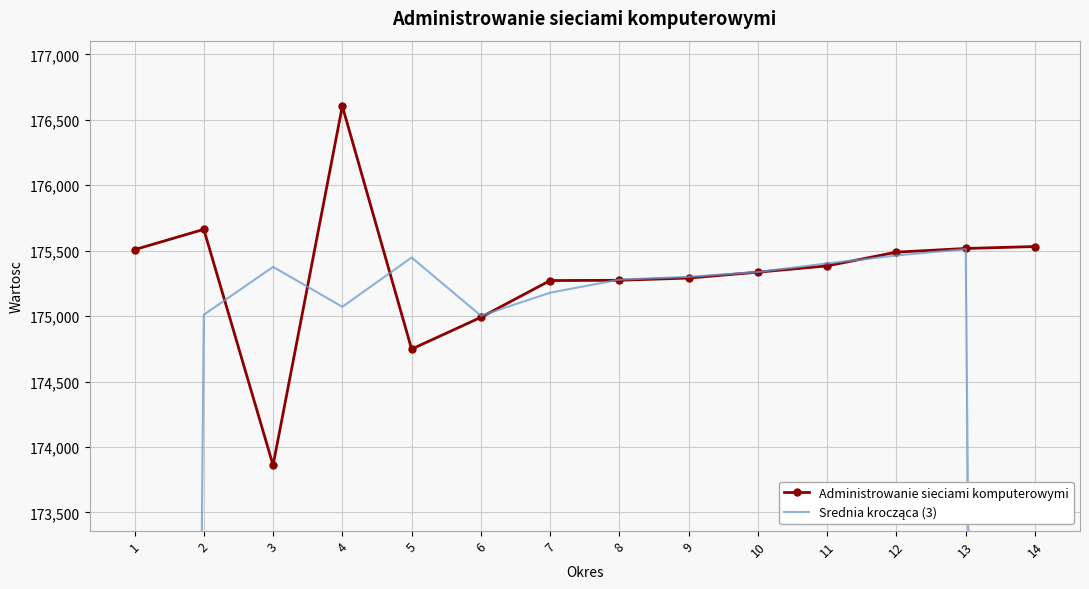

After their last crossing, which series has the higher values: Srednia krocząca (3) or Administrowanie sieciami komputerowymi?

Administrowanie sieciami komputerowymi